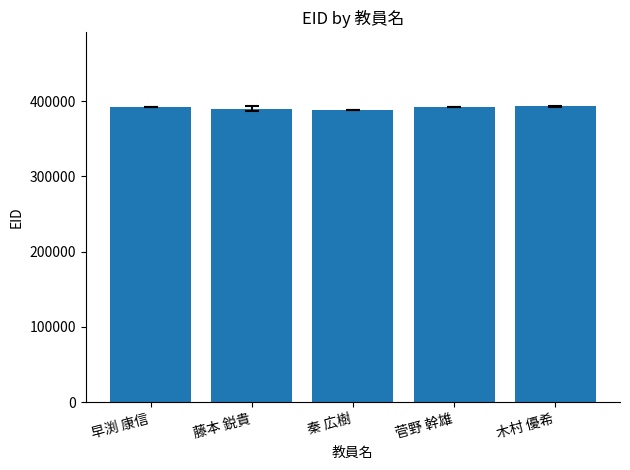

How many values are below 391721?

2